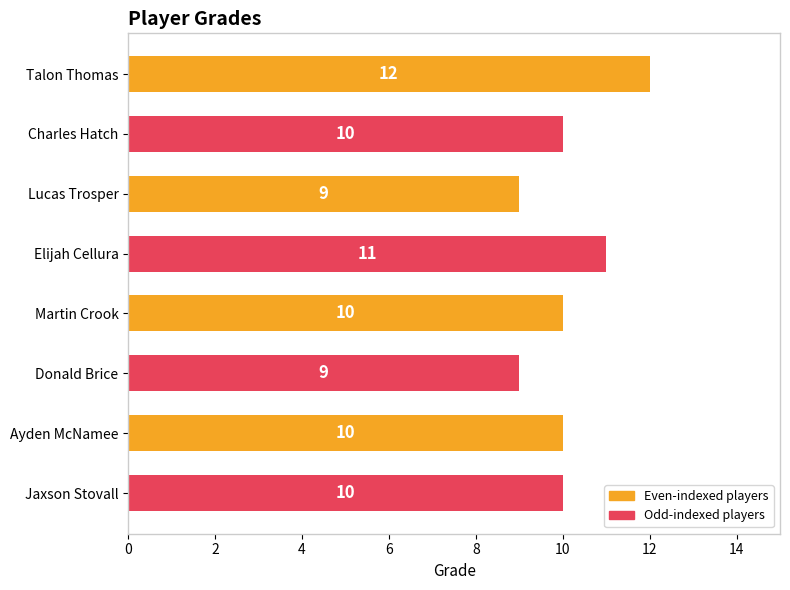

Reading top to bottom, transcribe all the data shown in this chart.

12	10	9	11	10	9	10	10